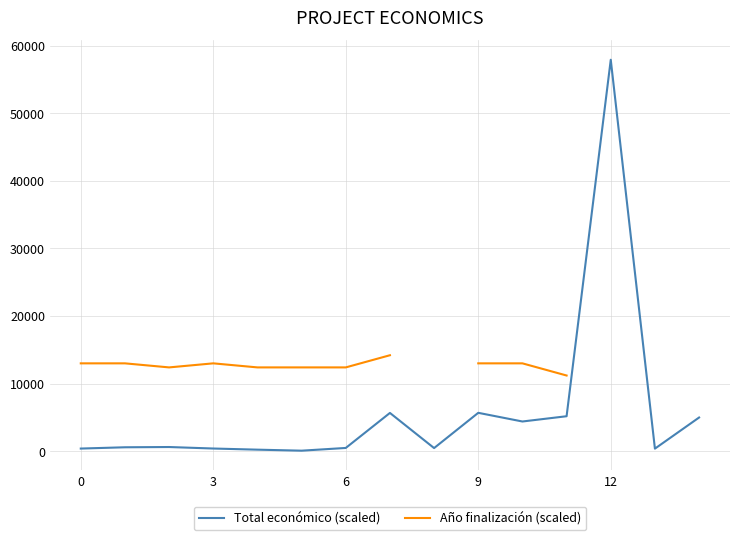

Does the chart display data point markers on the line(s)?

No